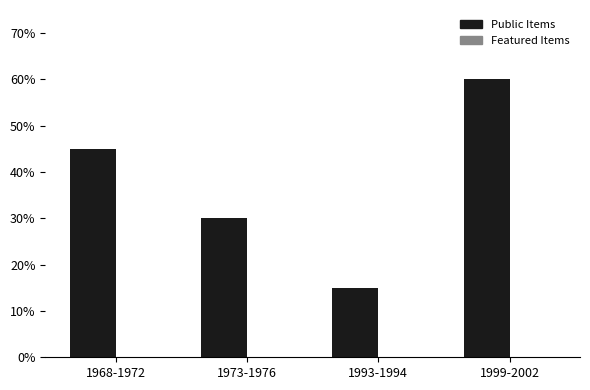

Rank the categories by value from lowest to highest.

1993-1994, 1973-1976, 1968-1972, 1999-2002